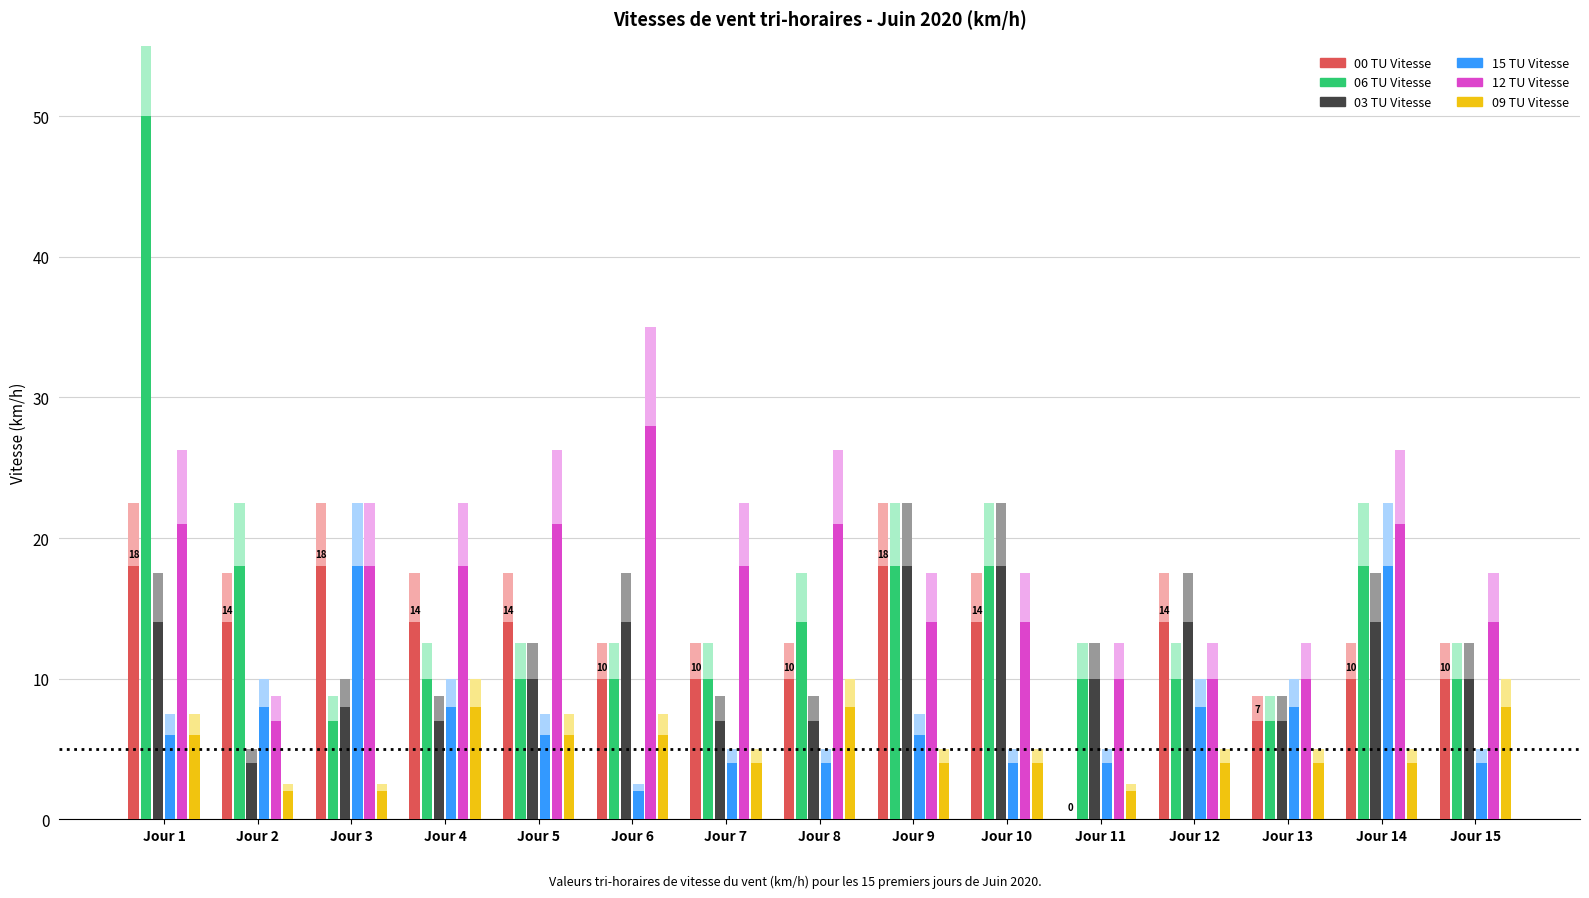

Rank the series at Jour 5 from lowest to highest value.

15 TU Vitesse, 09 TU Vitesse, 06 TU Vitesse, 03 TU Vitesse, 00 TU Vitesse, 12 TU Vitesse